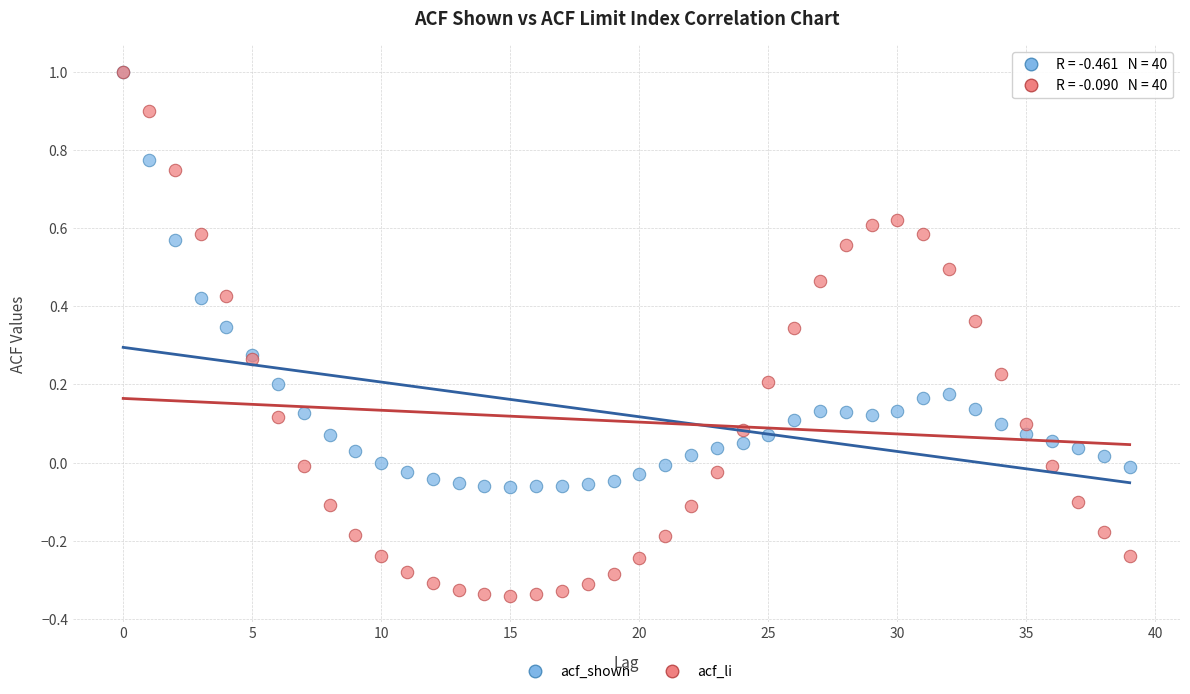

Which series contains the lowest Y value?

acf_li